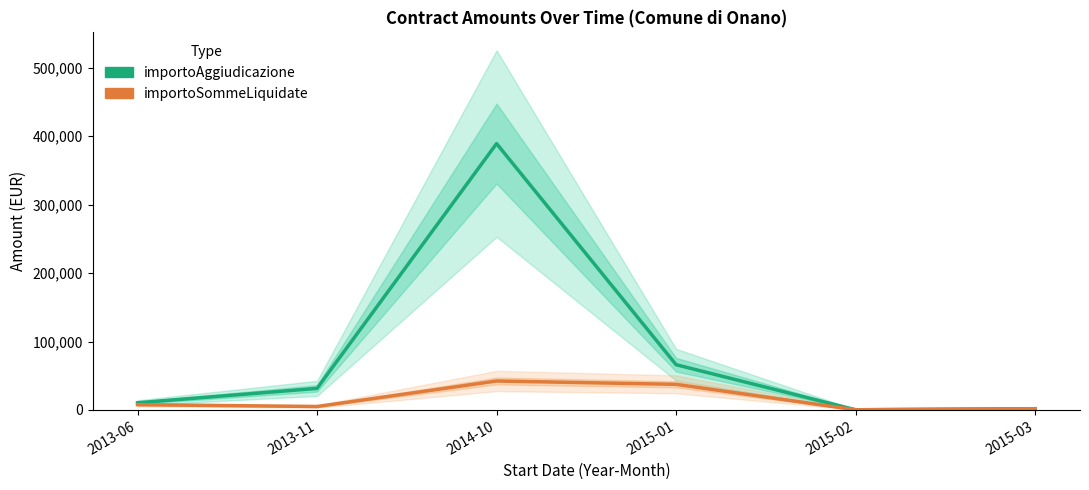

At how many categories does at least one series exceed 62856?

2